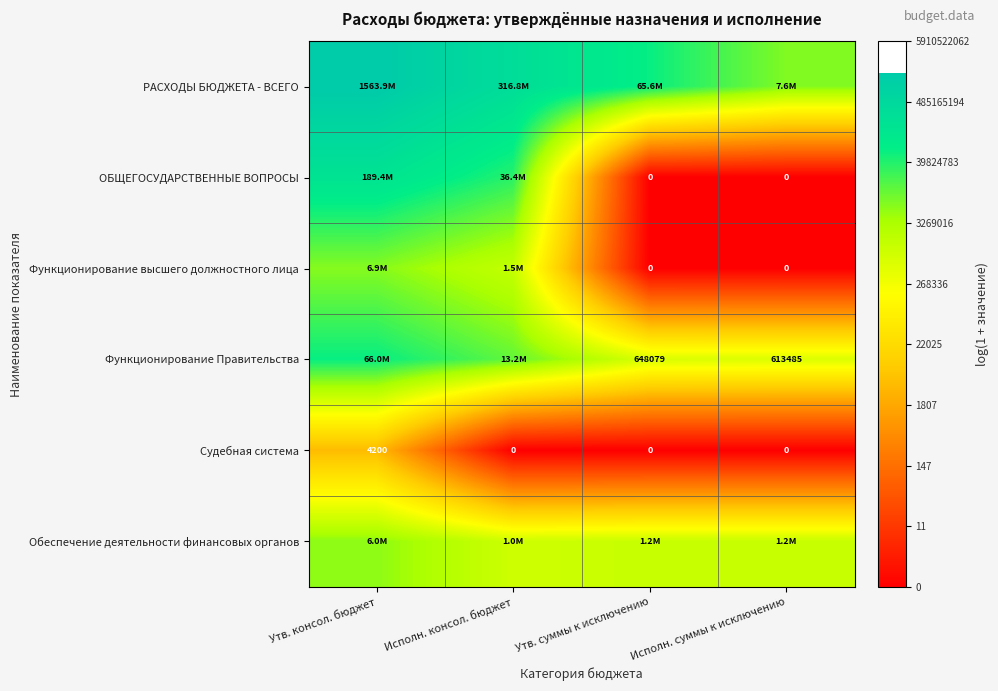

Which category has the highest value in the Функционирование Правительства series?

Утв. консол. бюджет